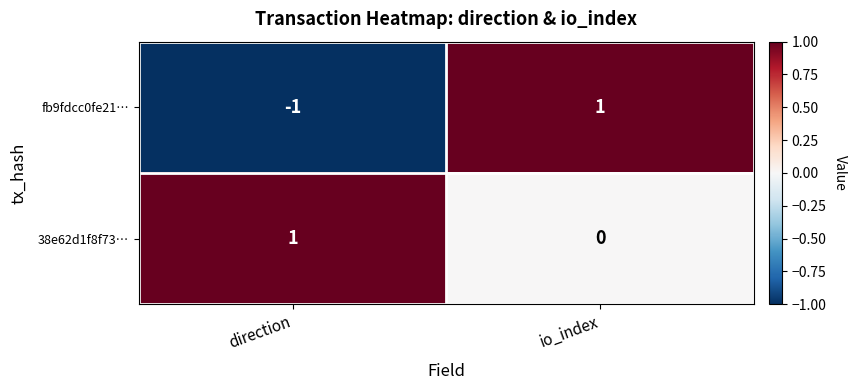

At which category does the chart reach its minimum across all series?

direction